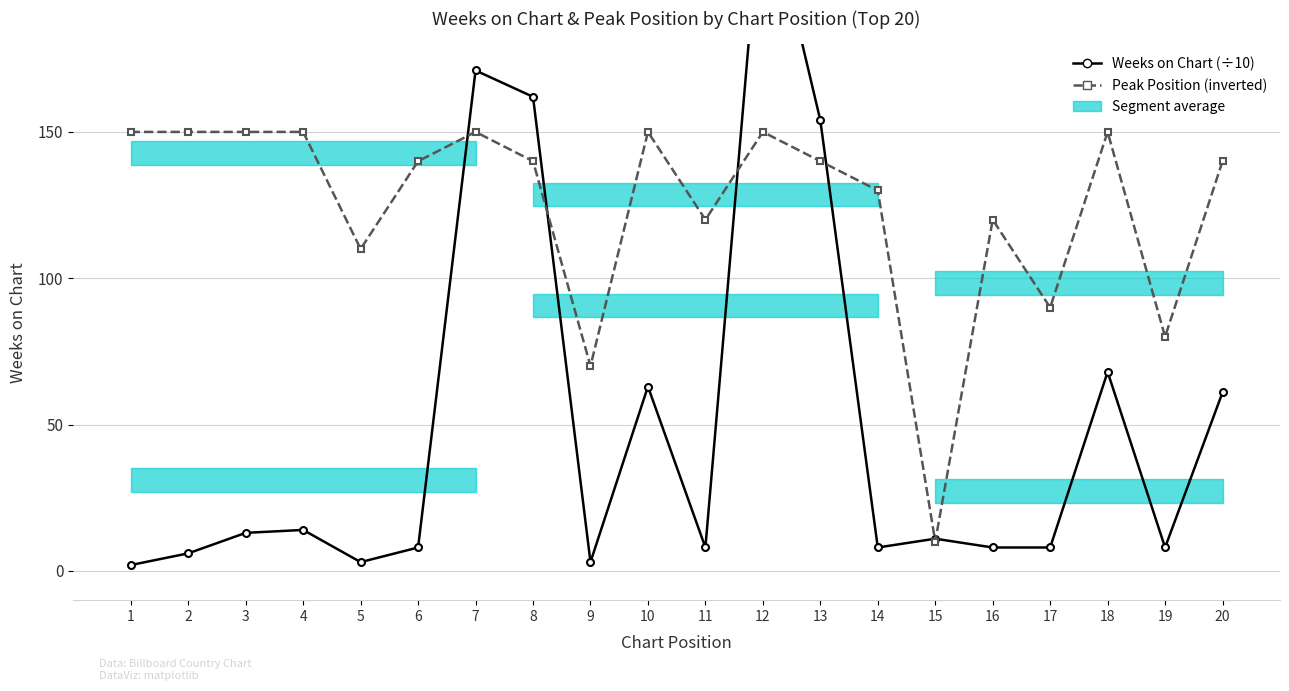

Reading right to left, extract all data points from this chart.

Weeks on Chart (÷10): 20=6.1	19=0.8	18=6.8	17=0.8	16=0.8	15=1.1	14=0.8	13=15.4	12=23.7	11=0.8	10=6.3	9=0.3	8=16.2	7=17.1	6=0.8	5=0.3	4=1.4	3=1.3	2=0.6	1=0.2
Peak Position (inverted): 20=14.0	19=8.0	18=15.0	17=9.0	16=12.0	15=1.0	14=13.0	13=14.0	12=15.0	11=12.0	10=15.0	9=7.0	8=14.0	7=15.0	6=14.0	5=11.0	4=15.0	3=15.0	2=15.0	1=15.0